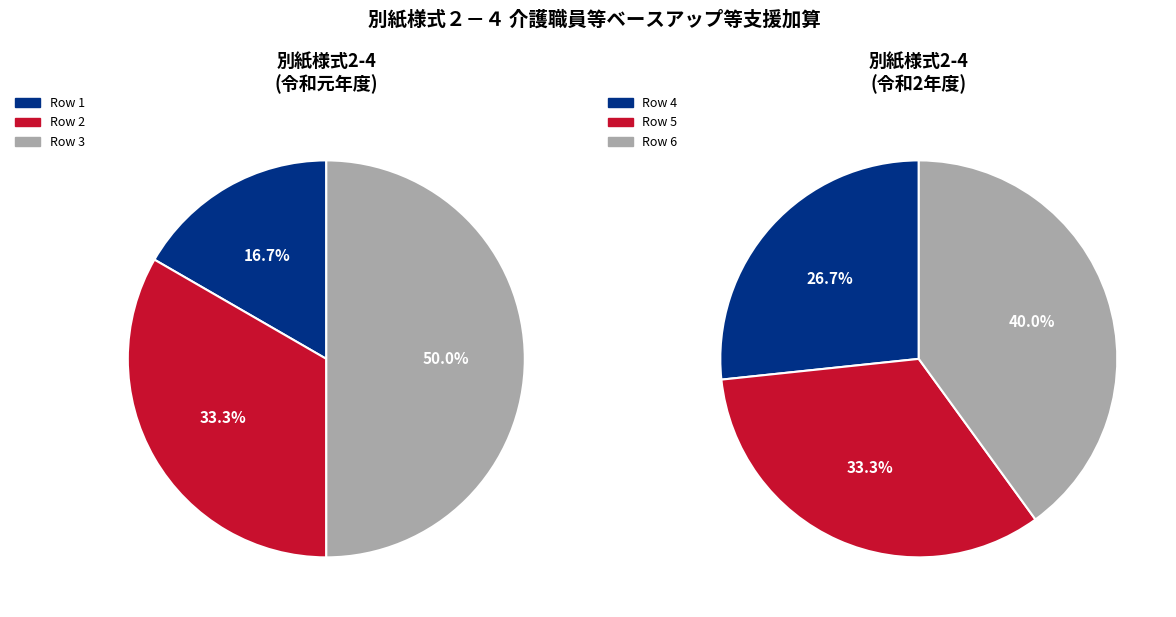

How many segments does this pie chart have?

6